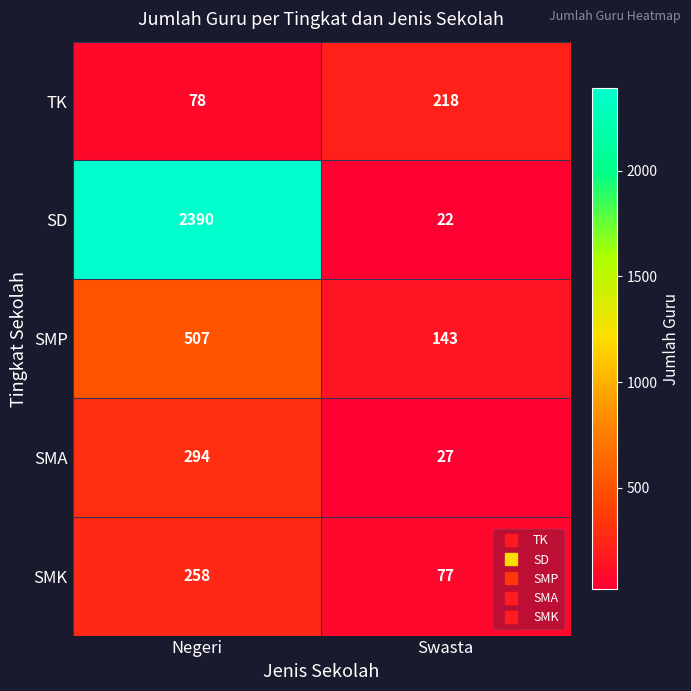

Count the number of categories in the chart.

2